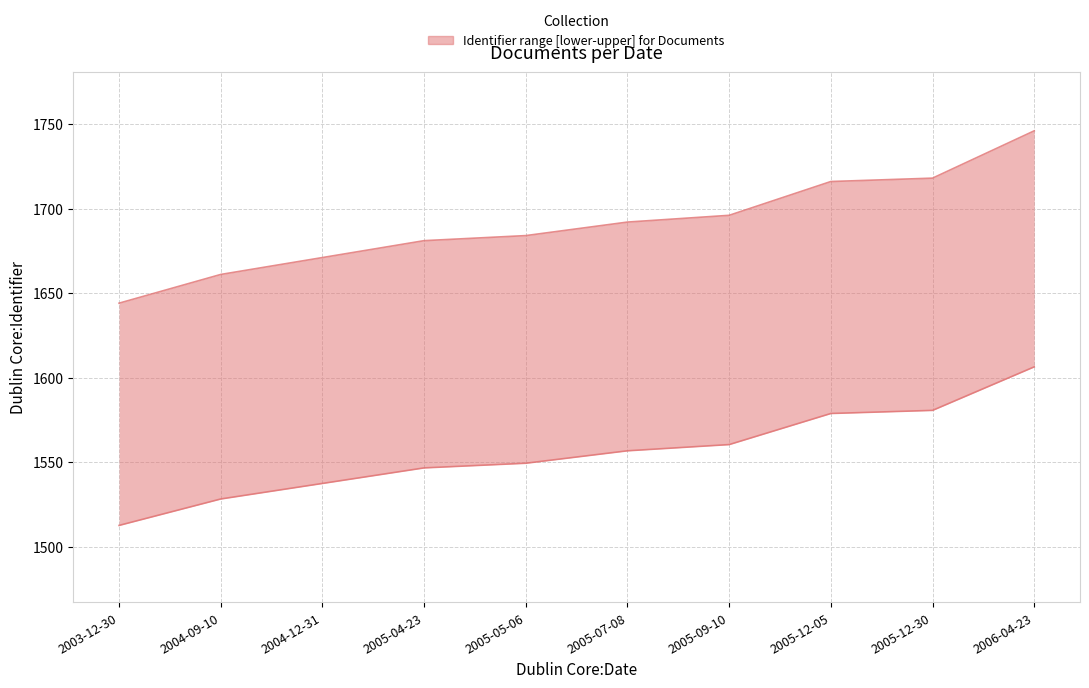

Rank the series by their average value, from lowest to highest.

lower, upper